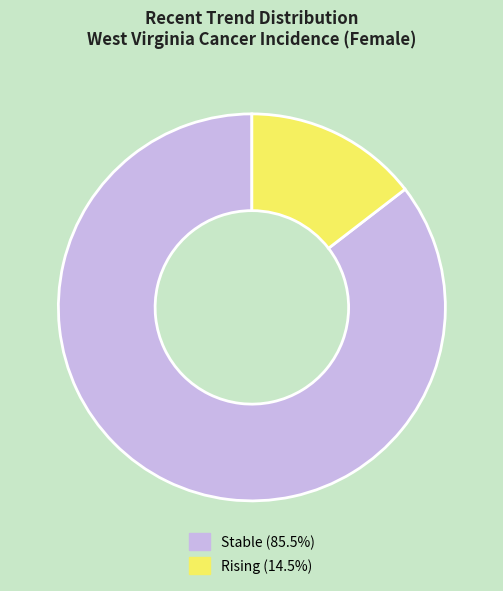

Is there a majority slice in this chart?

Yes